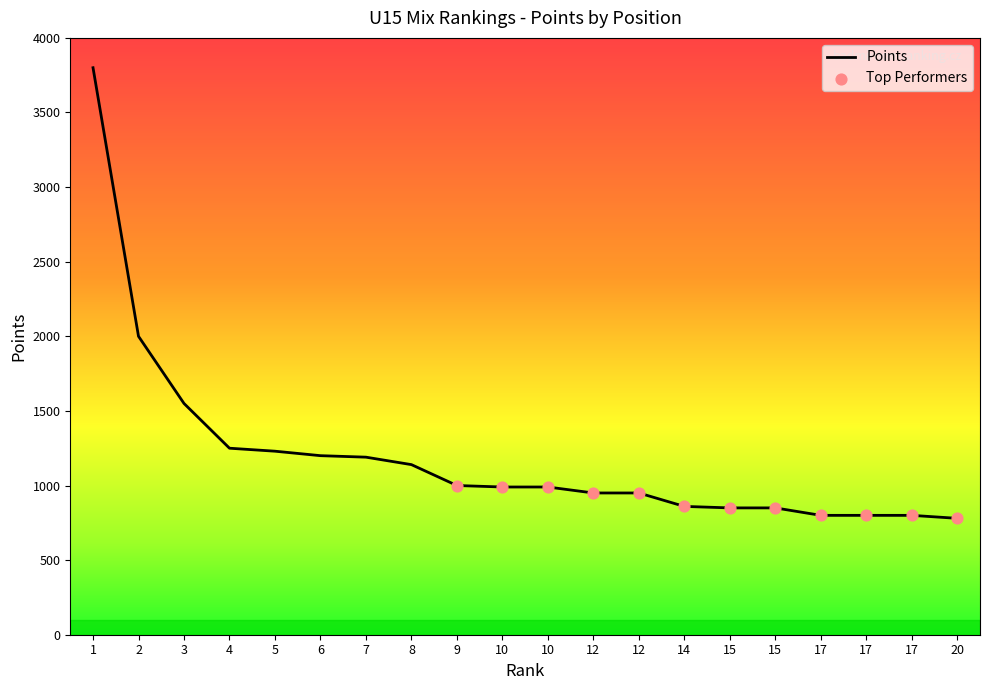

What is the change in value from 1 to 7?

-2610